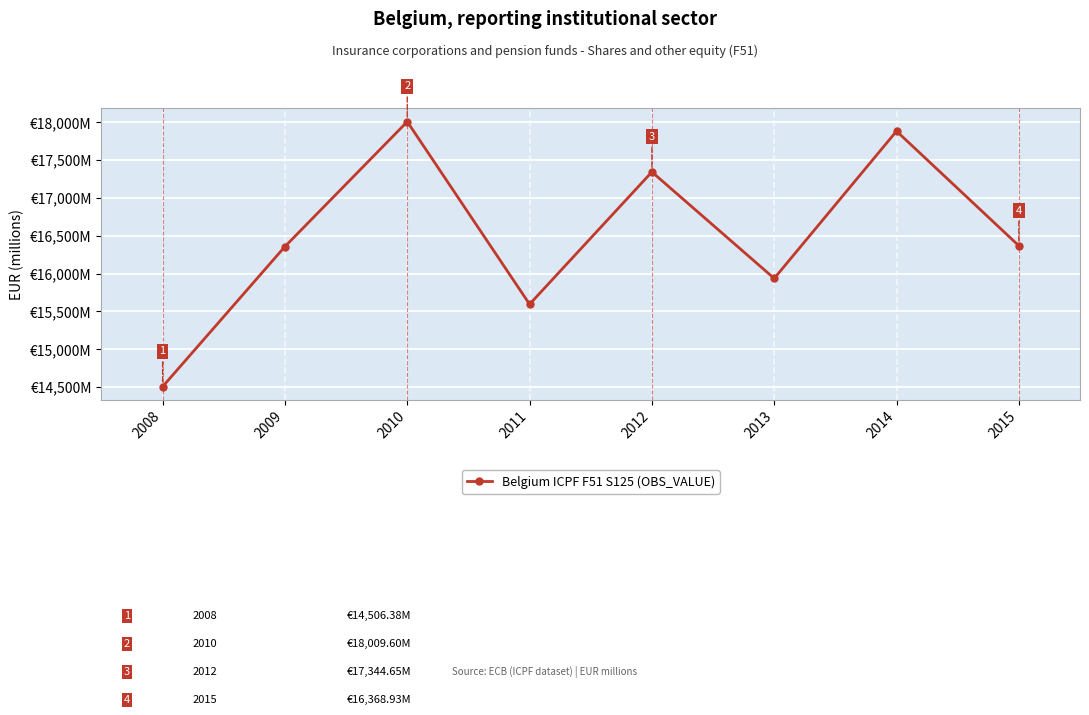

How many interior local peaks (higher than both neighbors) does the data have?

3